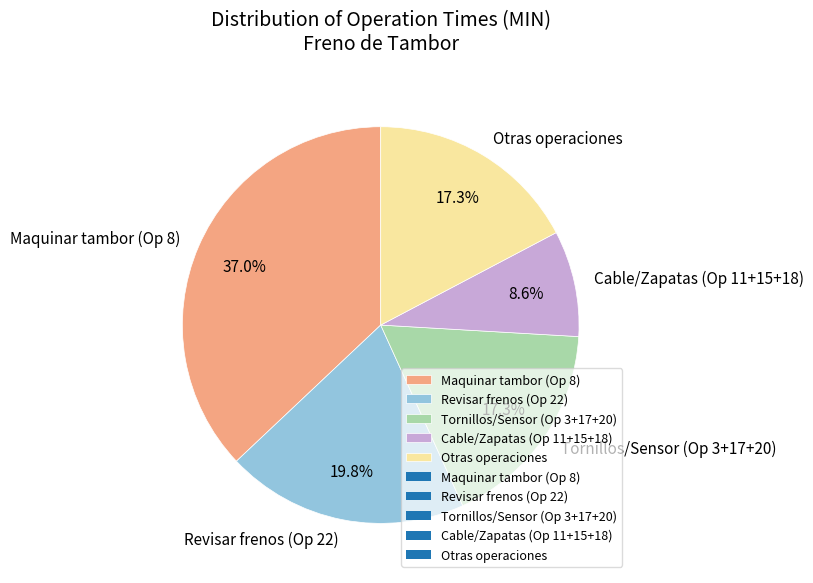

What portion of the pie excludes Otras operaciones?

82.7%